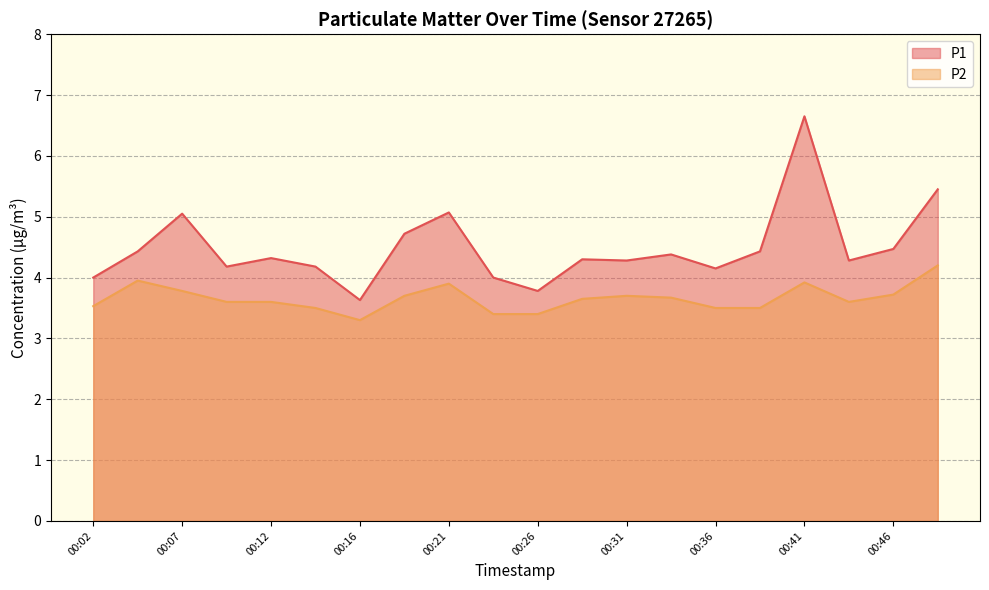

What is the difference between the highest and lowest values at 00:38?

0.9